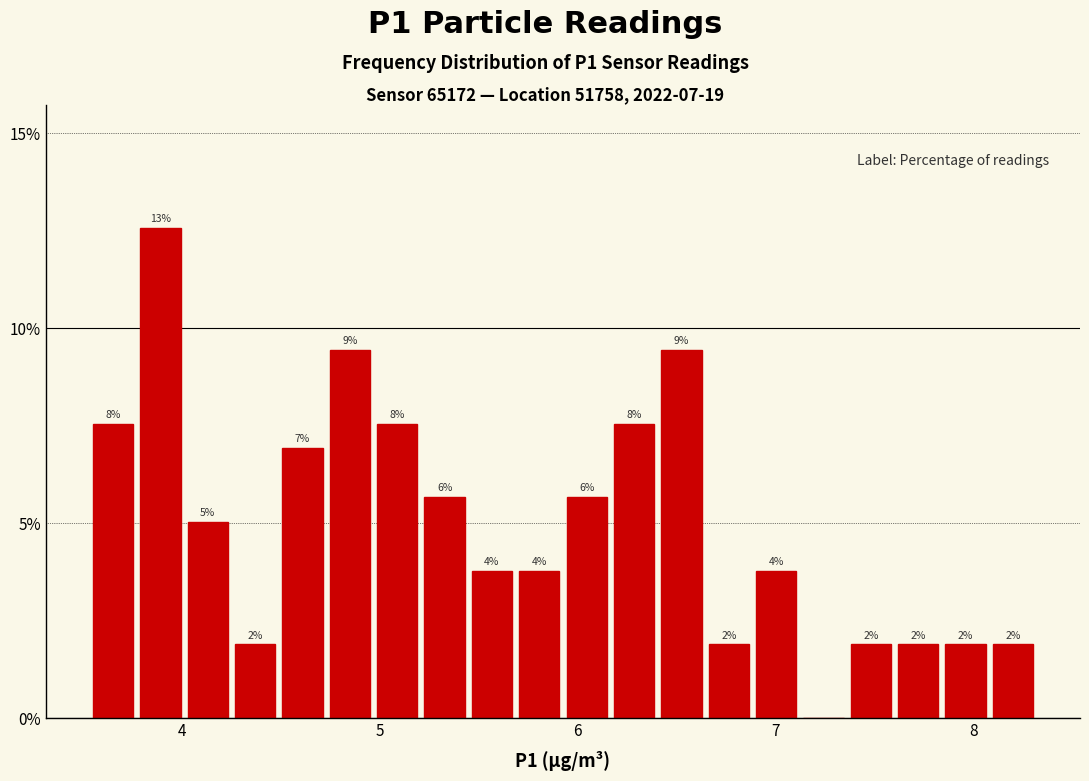

Read against the x-axis, roughly where is the centre of the tallest bar?

3.9